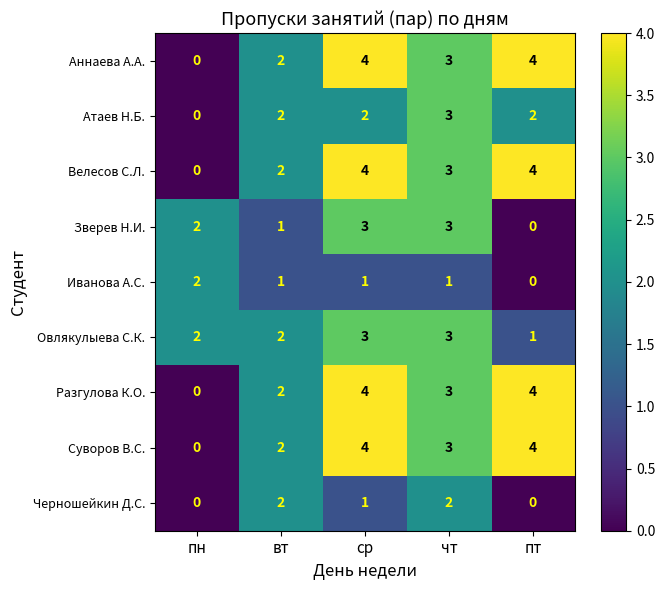

What is the spread (max minus min) of values at пт?

4